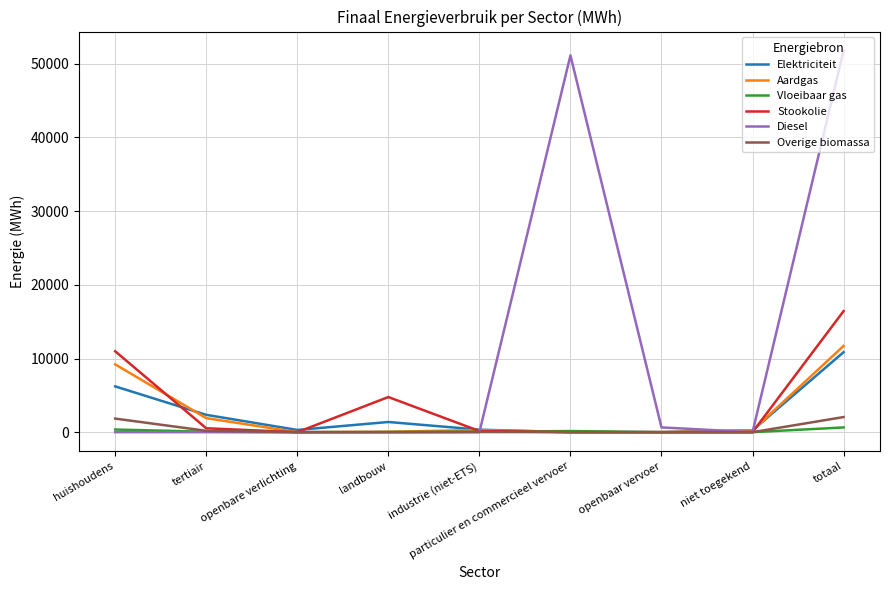

Which series has the widest spread of values?

Diesel